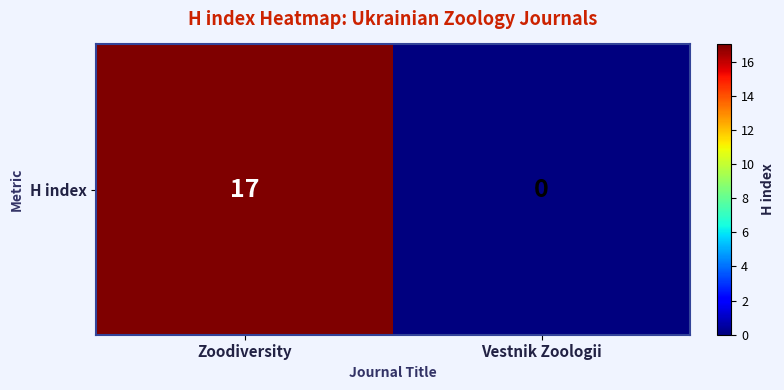

List the labels in order of value, largest first.

Zoodiversity, Vestnik Zoologii